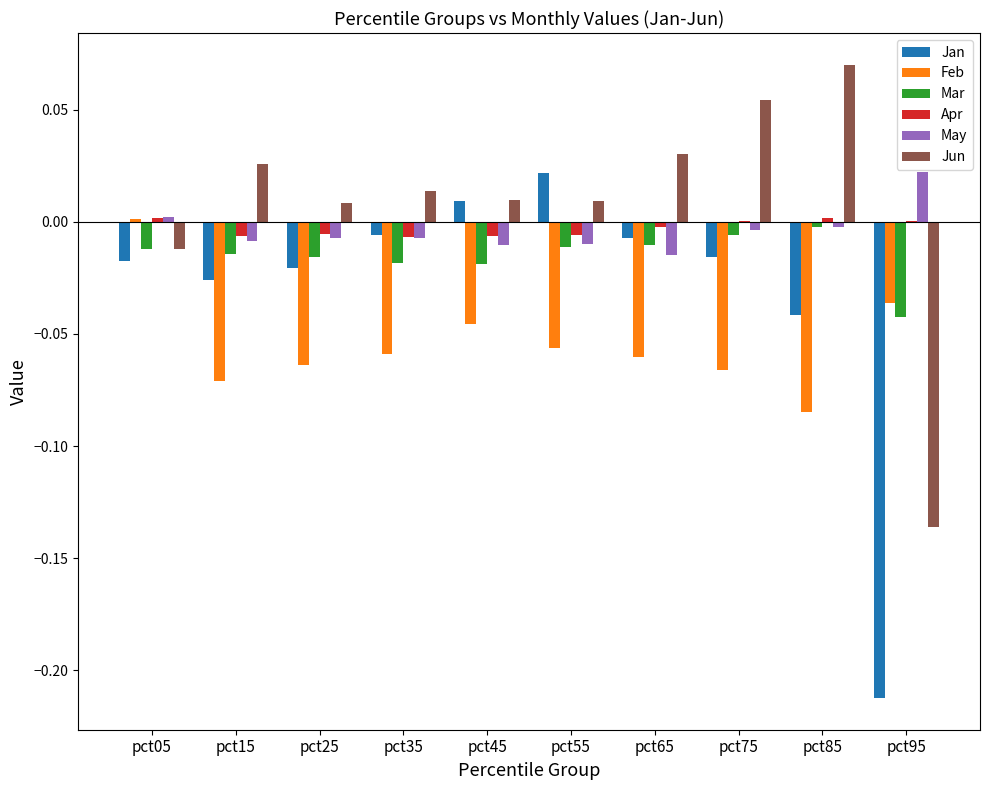

Is it true that May equals -0.0 at pct65?

True